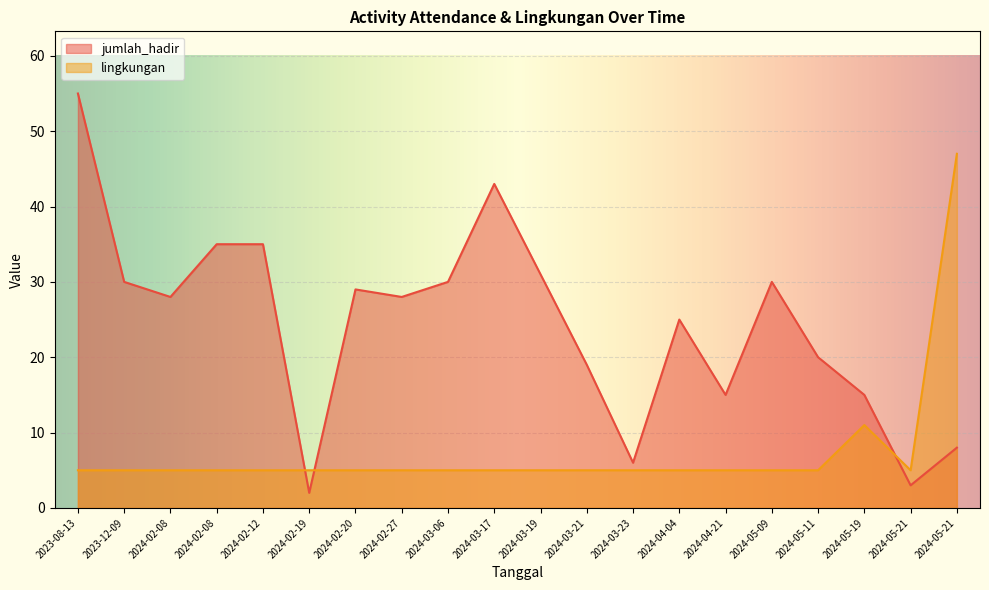

How many data points does each series have?

20